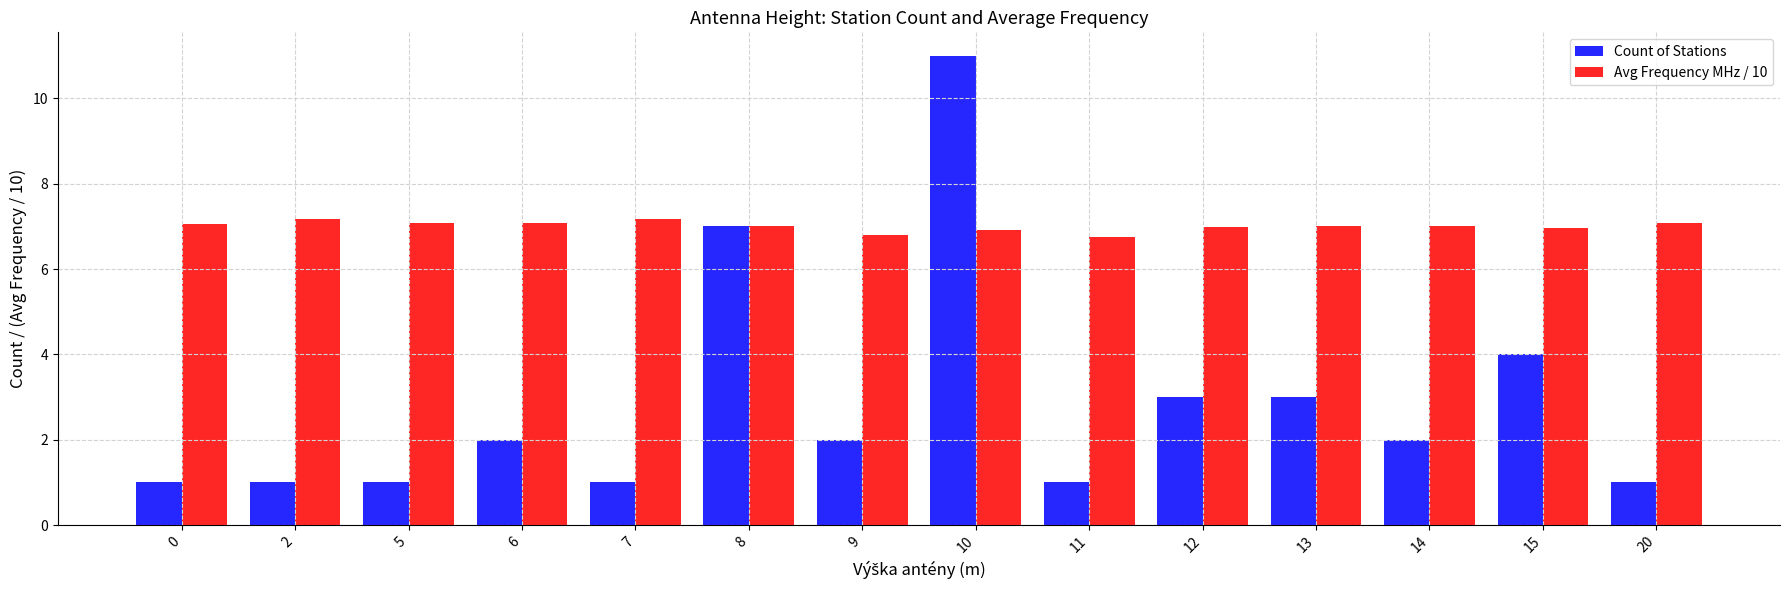

The value of Count of Stations at 15 is 1.6. True or false?

False